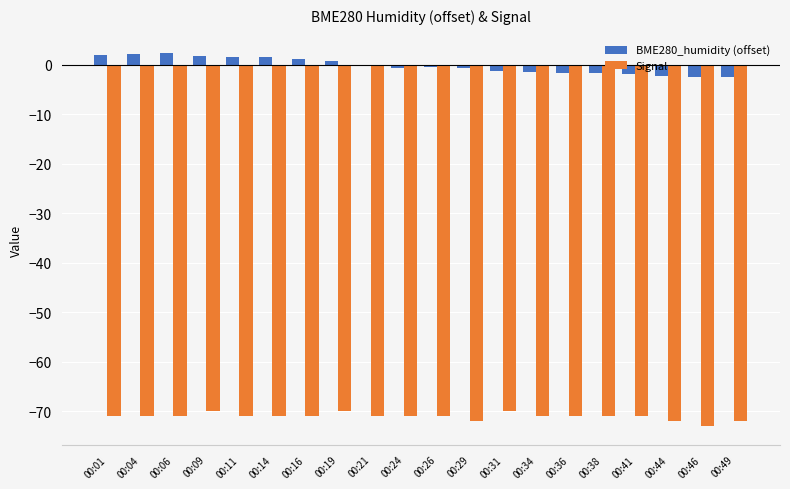

Is the value of BME280_humidity (offset) at 00:26 greater than the value of Signal at 00:29?

Yes